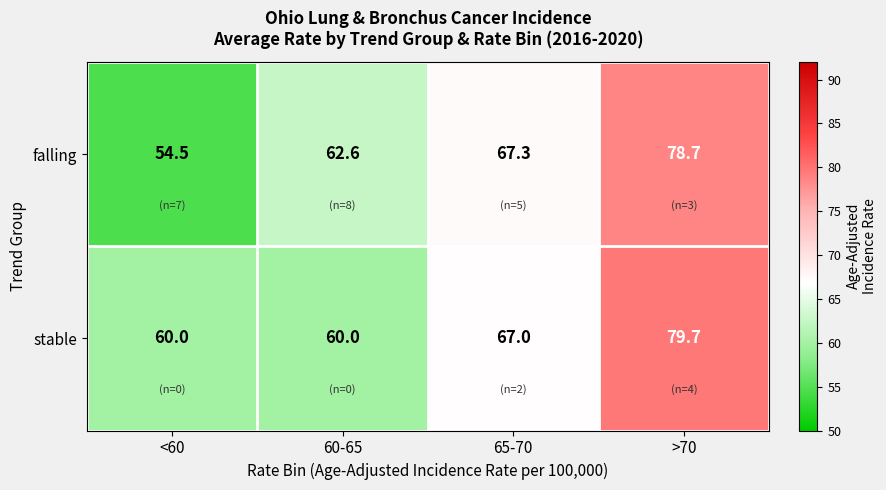

Is it true that falling equals 62.6 at 60-65?

True